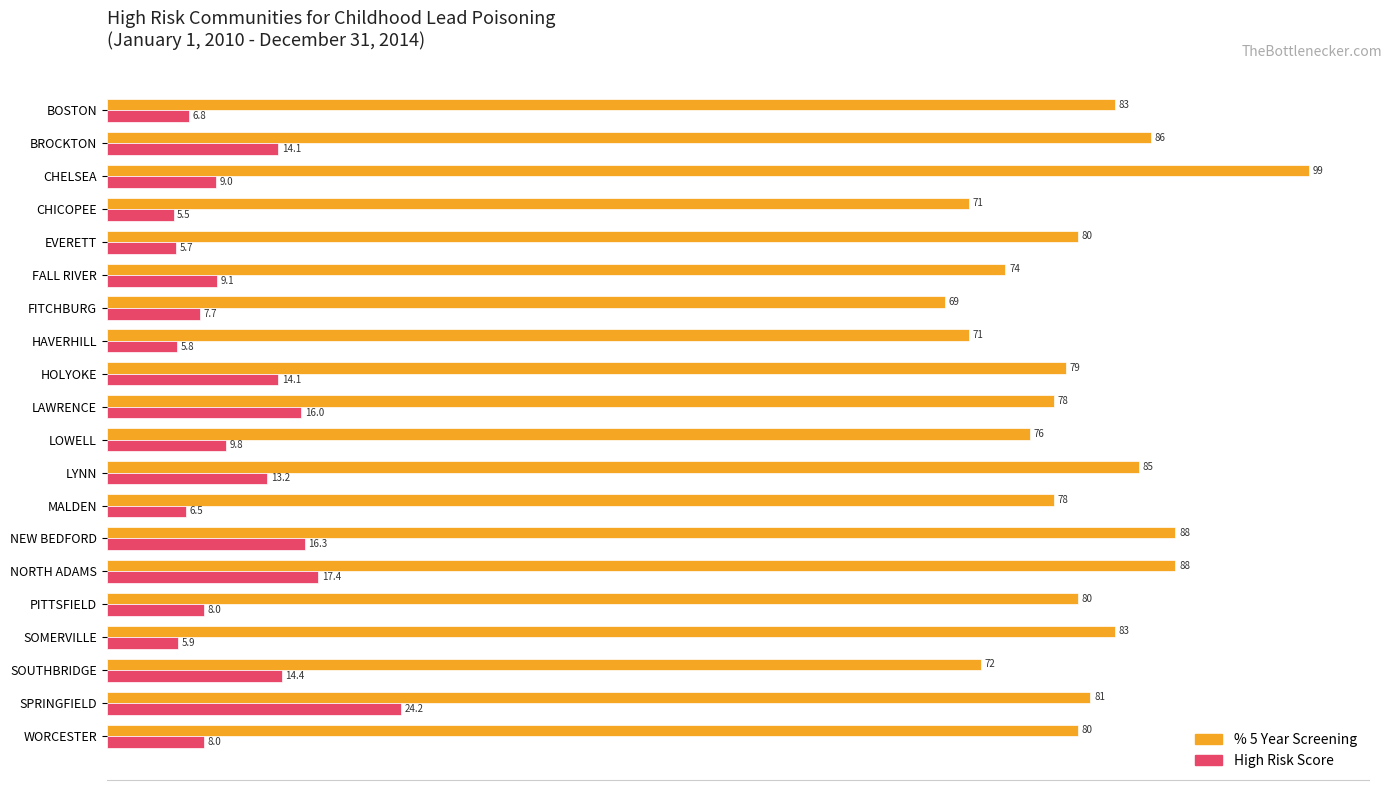

What are all the series names shown in the legend?

% 5 Year Screening, High Risk Score